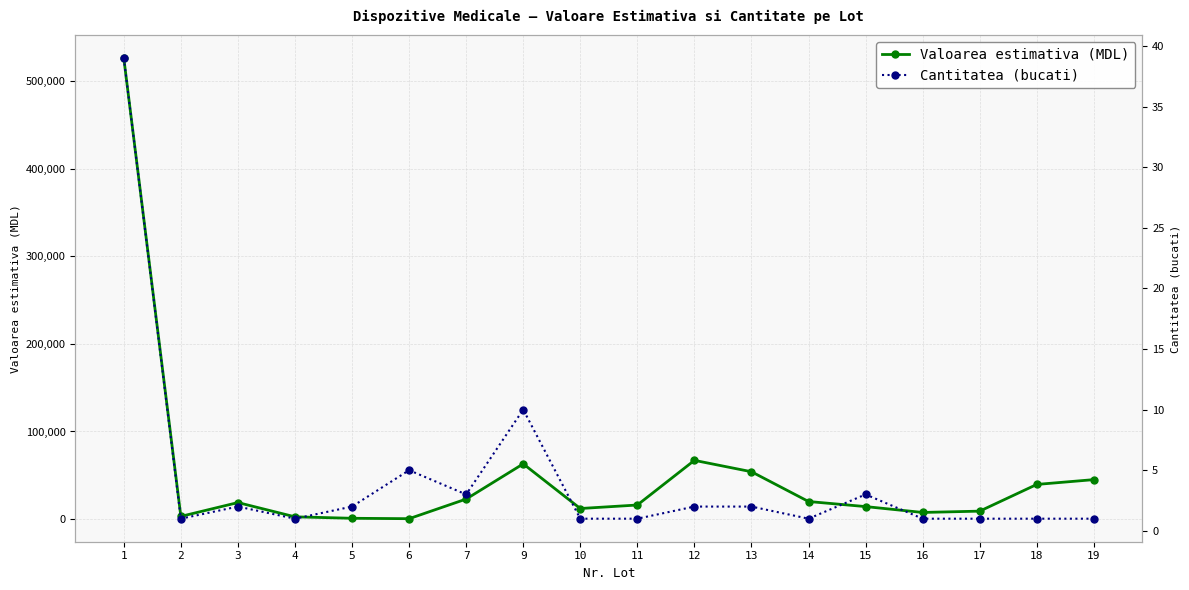

What is the difference between the maximum and minimum values in the Cantitatea (bucati) series?

38